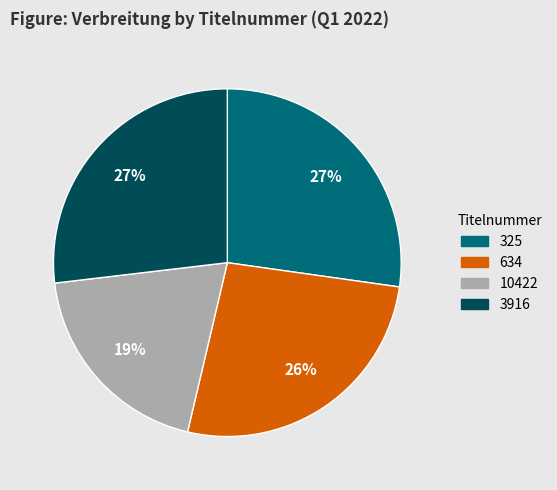

How many slices are in this pie chart?

4